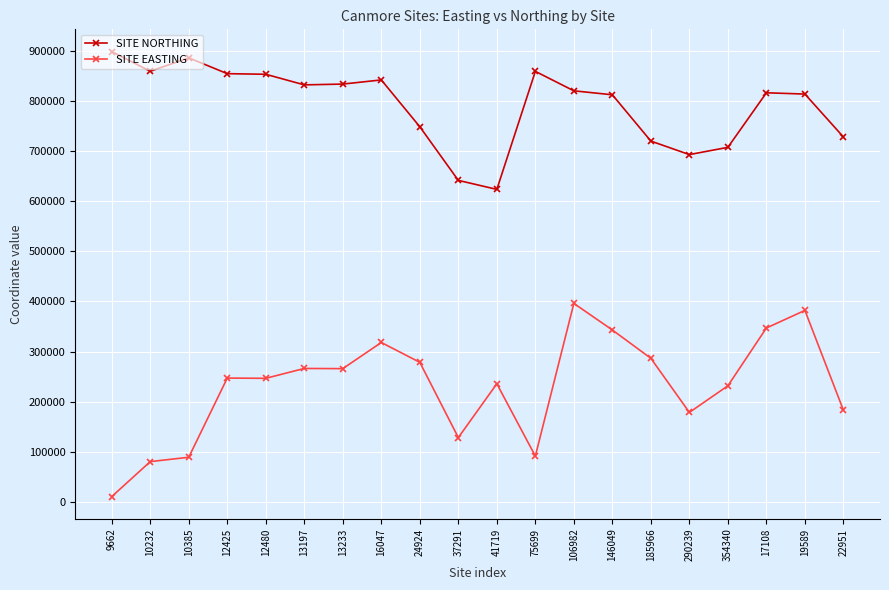

What are all the series names shown in the legend?

SITE NORTHING, SITE EASTING